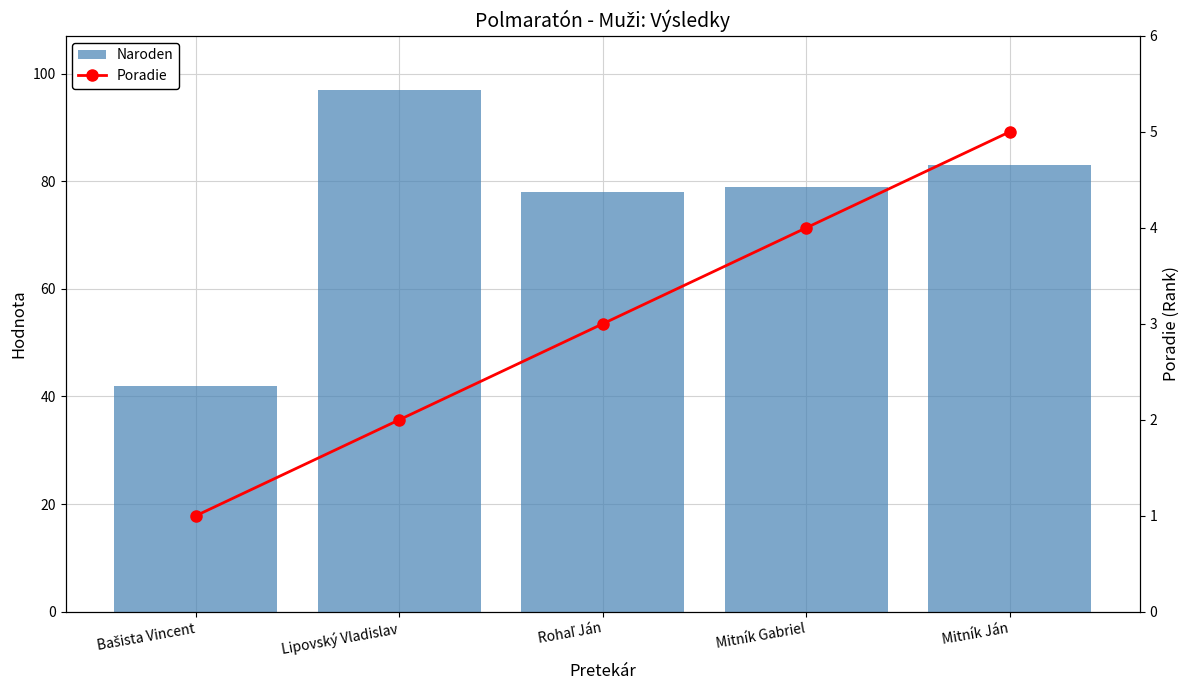

Which series changed the most between Lipovský Vladislav and Mitník Ján?

Naroden